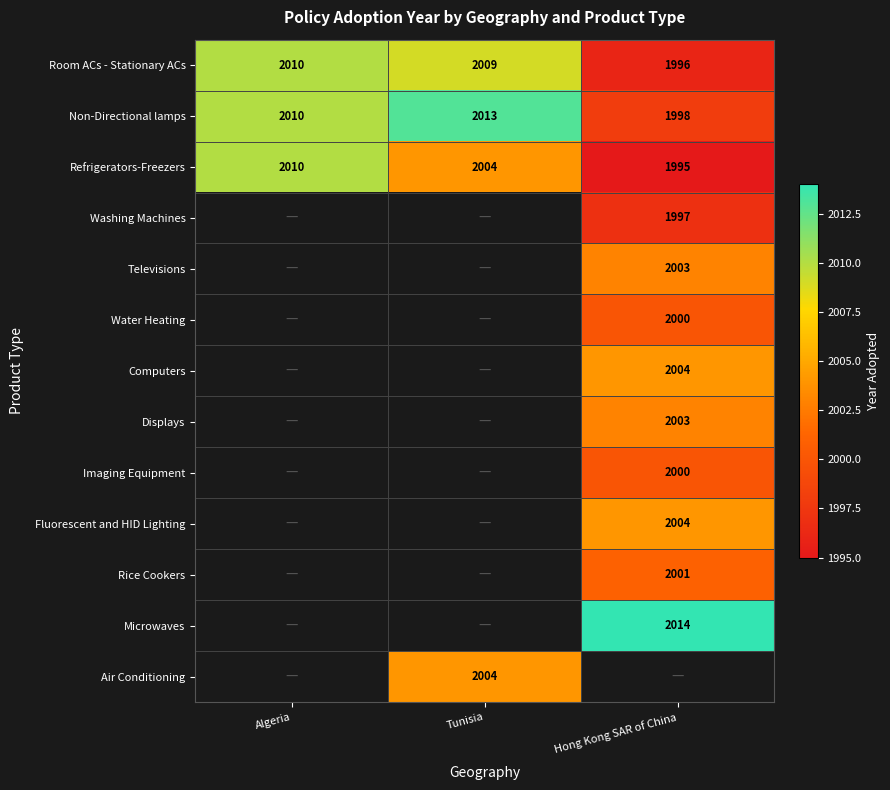

How many distinct data groups are displayed?

13